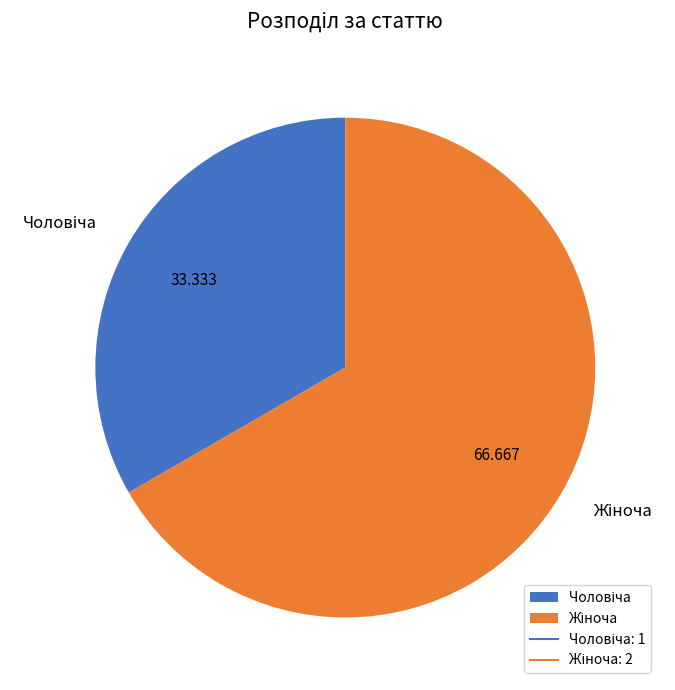

Is there a majority slice in this chart?

Yes